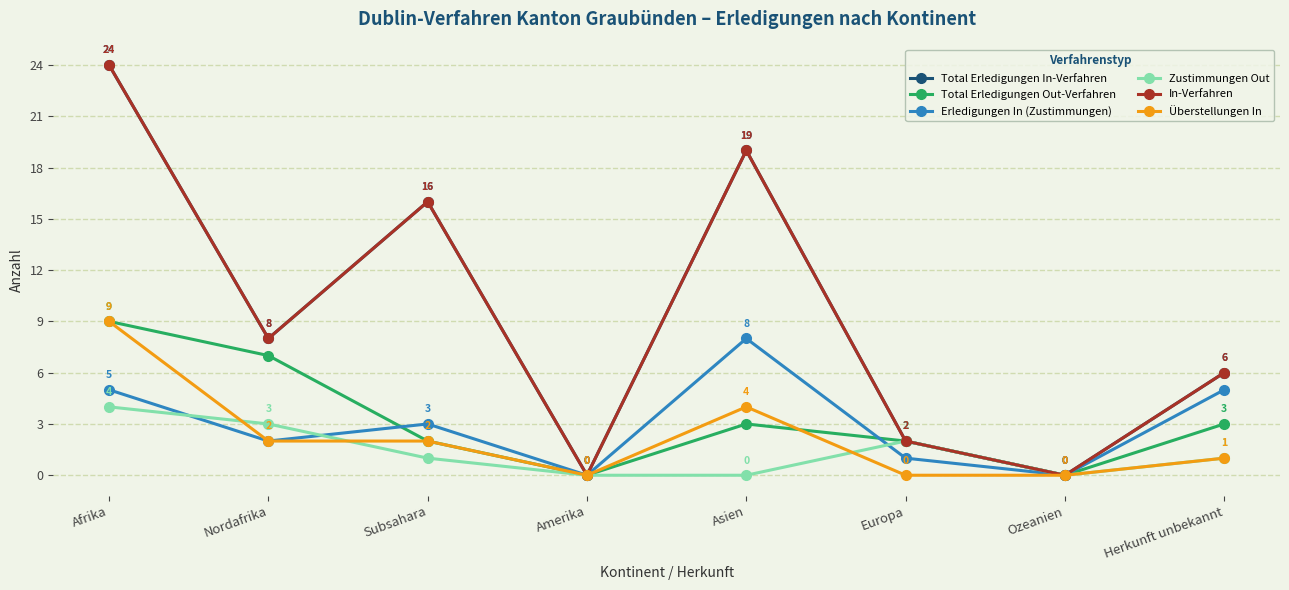

Reading left to right, transcribe all the data shown in this chart.

Total Erledigungen In-Verfahren: 24	8	16	0	19	2	0	6
Total Erledigungen Out-Verfahren: 9	7	2	0	3	2	0	3
Erledigungen In (Zustimmungen): 5	2	3	0	8	1	0	5
Zustimmungen Out: 4	3	1	0	0	2	0	1
In-Verfahren: 24	8	16	0	19	2	0	6
Überstellungen In: 9	2	2	0	4	0	0	1